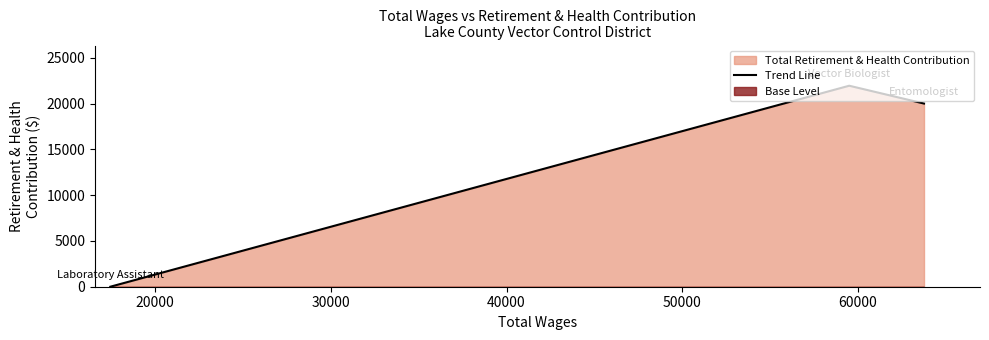

What is the highest value of the Trend Line series?

21948